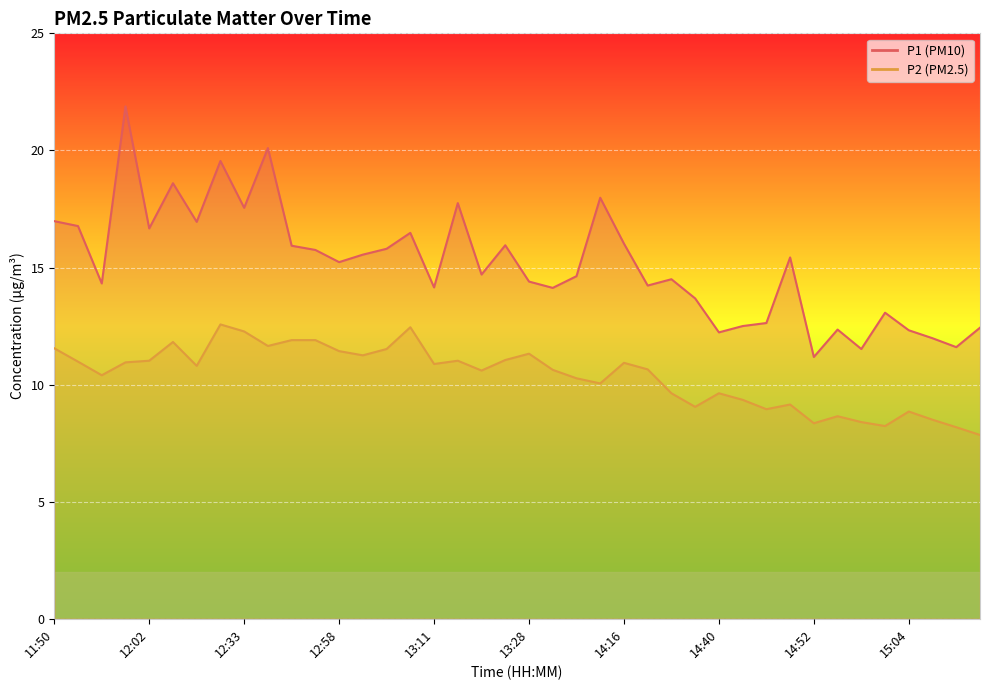

Rank the series at 14:34 from lowest to highest value.

P2, P1